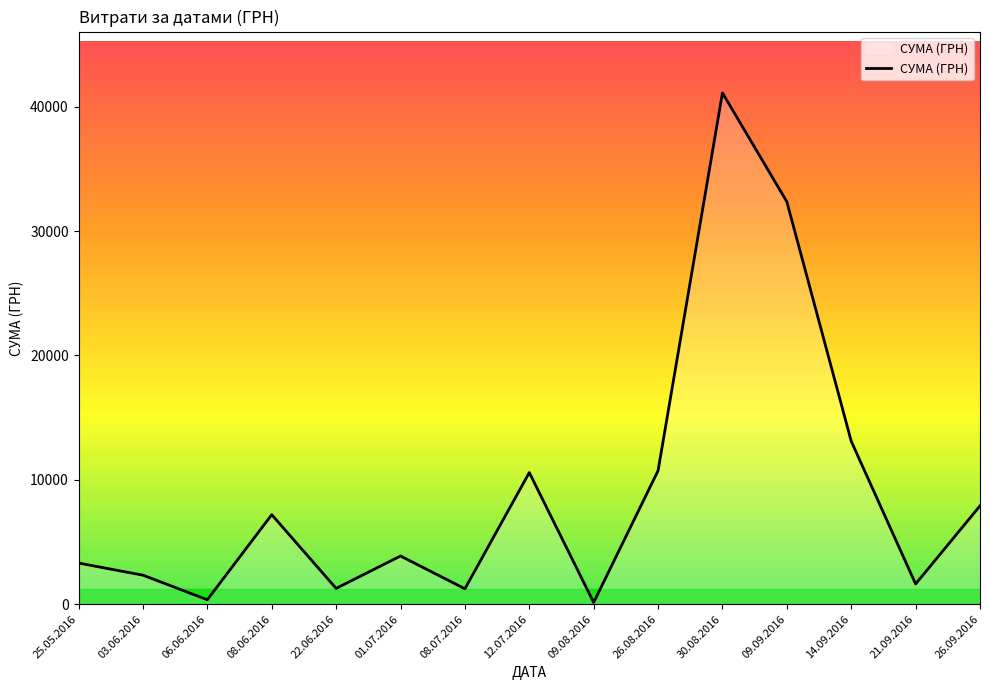

What is the change in value from 25.05.2016 to 26.08.2016?

+7430.6